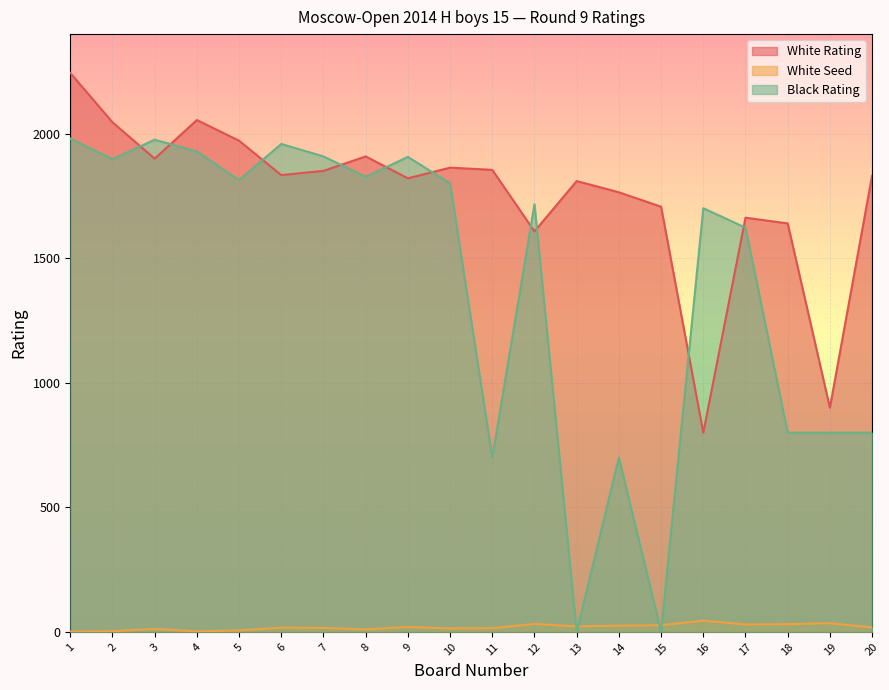

True or false: White Seed has more than 0 points higher than both neighbors.

True